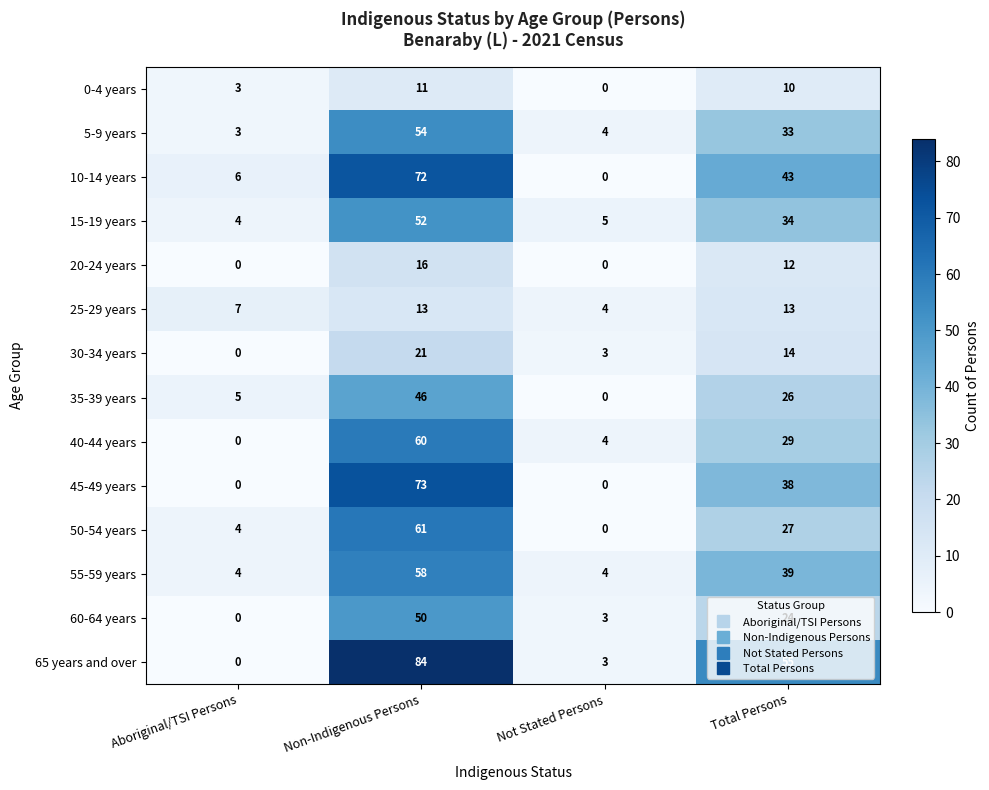

How many series are shown in this chart?

14